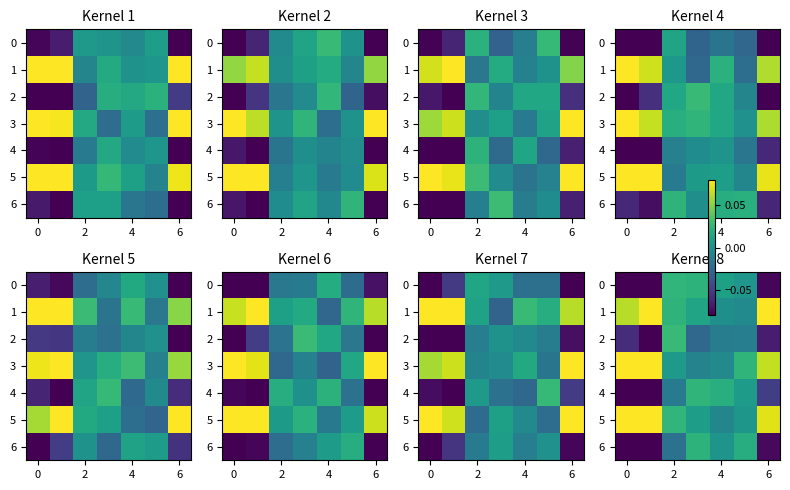

At how many categories does at least one series exceed 0?

7